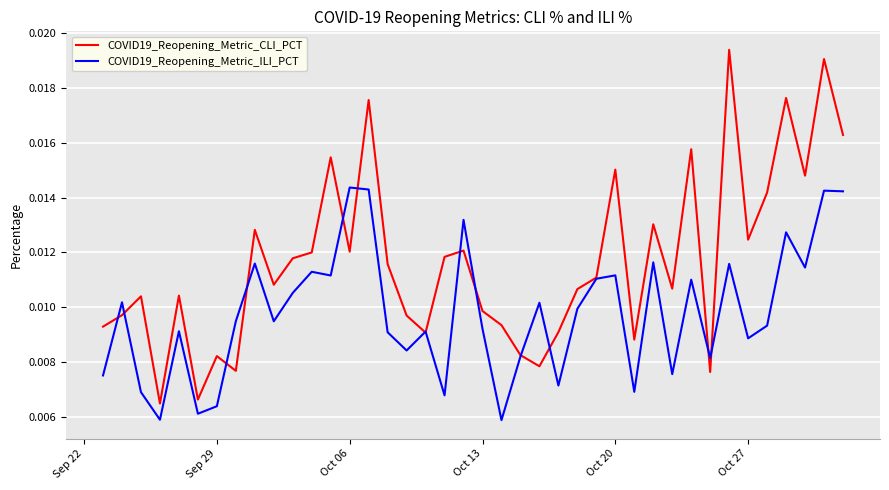

True or false: COVID19_Reopening_Metric_ILI_PCT and COVID19_Reopening_Metric_CLI_PCT intersect in this chart.

True